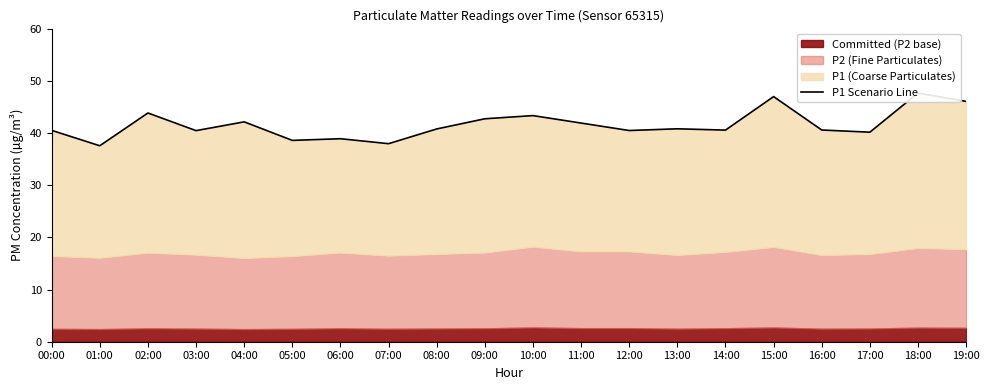

What is the sum of the values at 13:00 and 18:00?

88.4